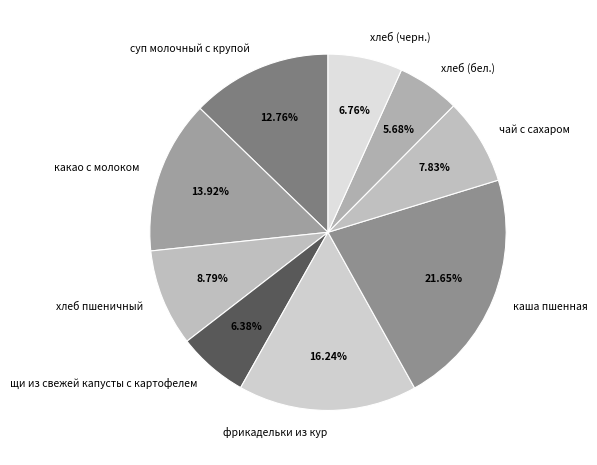

To the nearest percent, what is the difference between the largest and smallest slice percentages?

16%